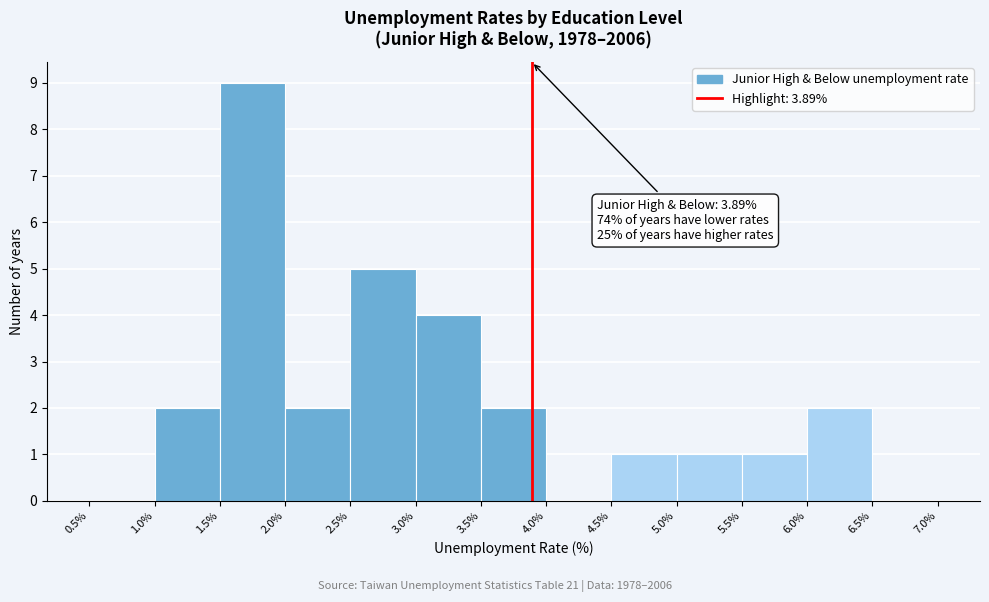

Which range on the x-axis has the tallest bar?

1.5% to 2.0%